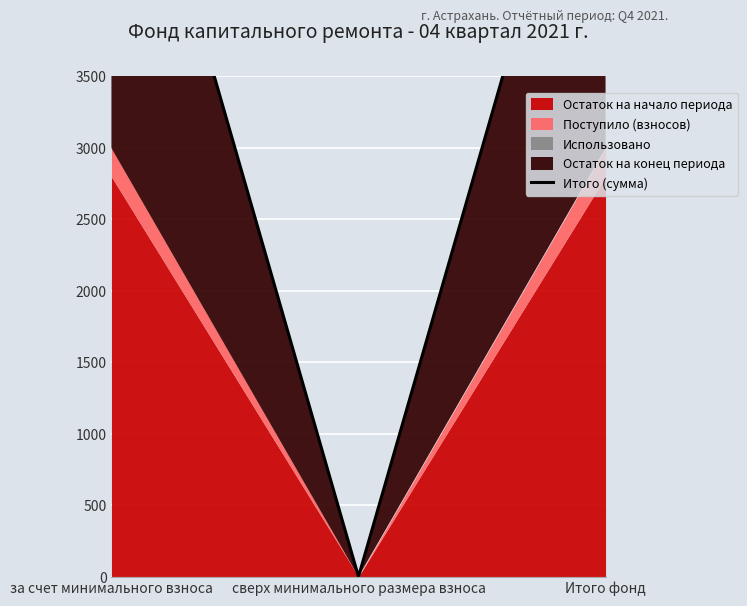

Reading left to right, extract all data points from this chart.

5996.7	0.0	5996.7